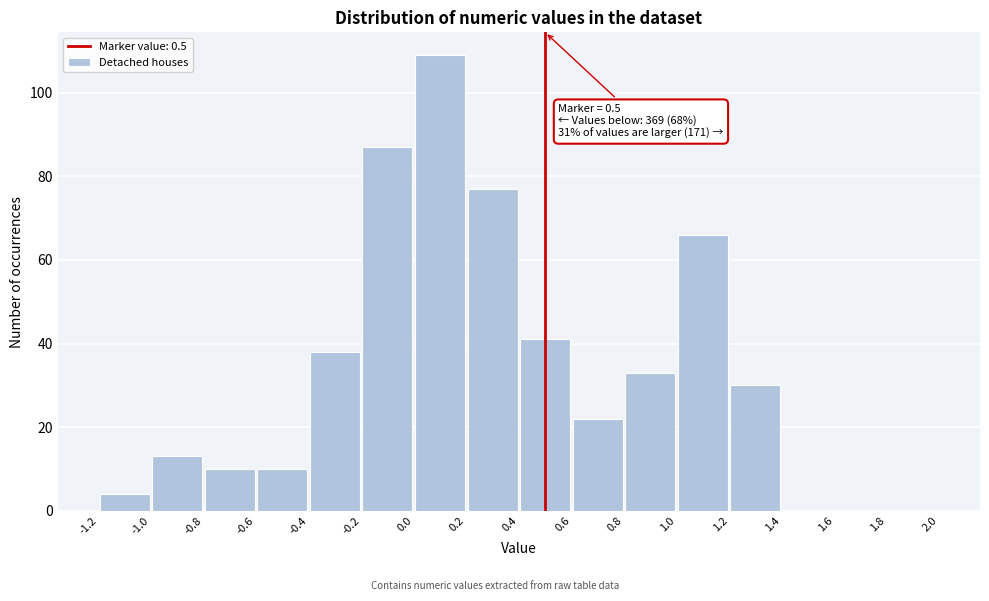

Which range on the x-axis has the tallest bar?

0.0 to 0.2